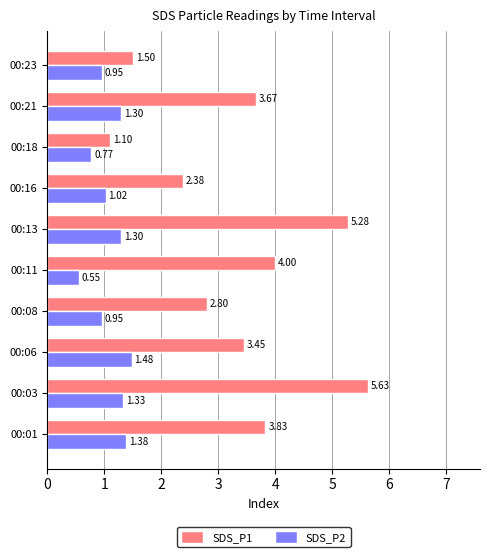

Is the value of SDS_P2 at 00:06 greater than the value of SDS_P1 at 00:01?

No